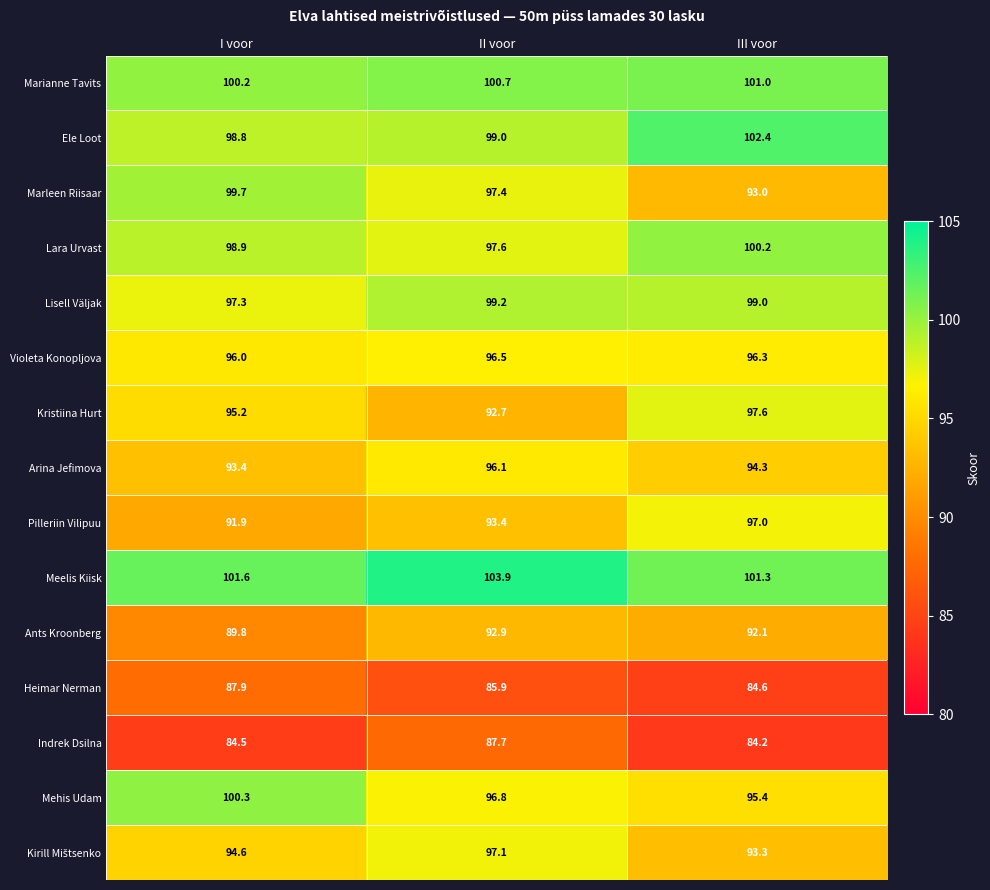

At how many categories does at least one series exceed 92?

3